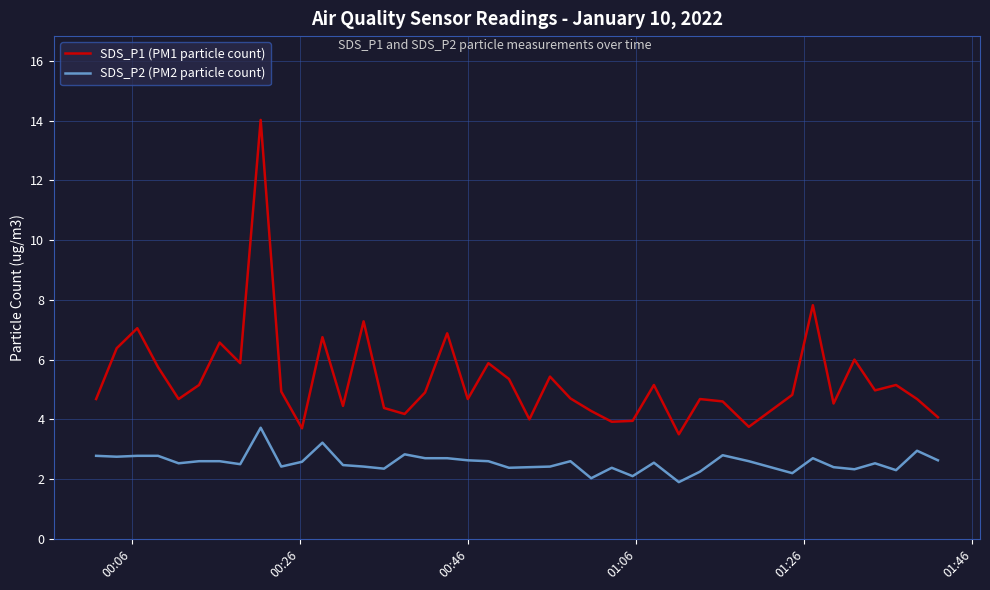

True or false: SDS_P1 (PM1 particle count) and SDS_P2 (PM2 particle count) intersect in this chart.

False